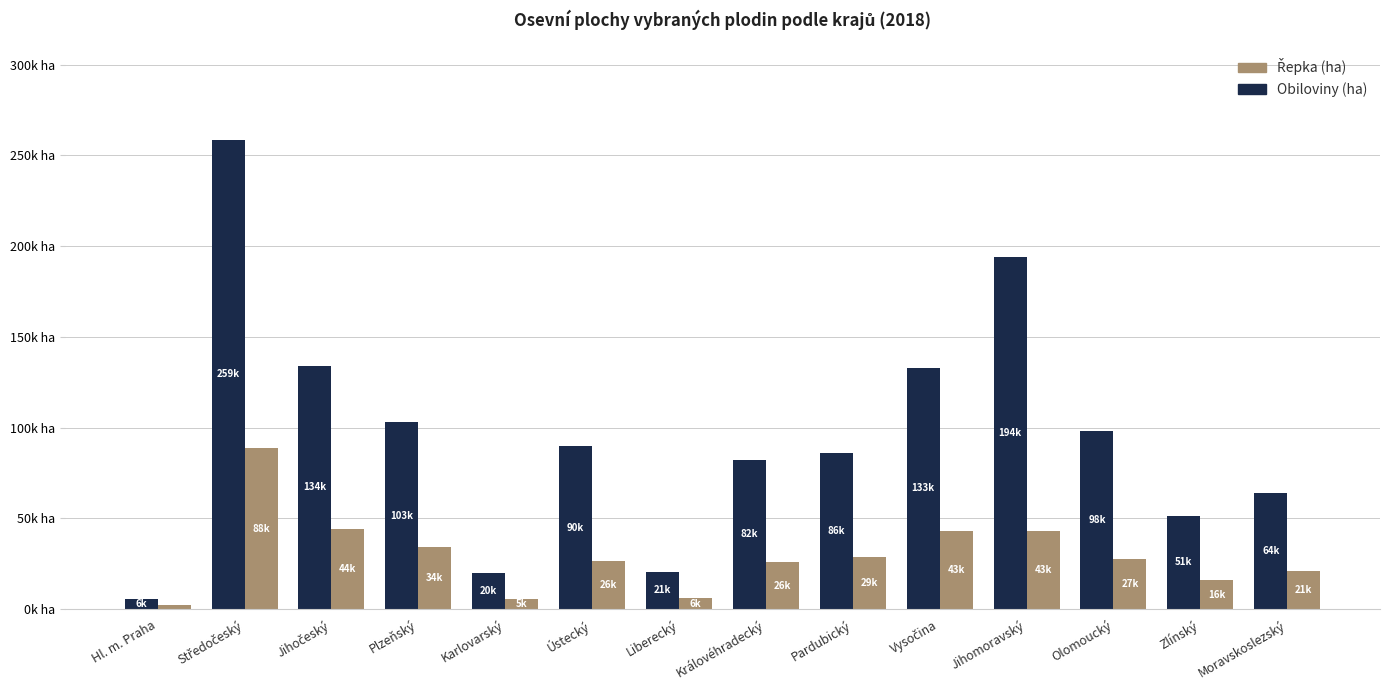

Does the chart contain stacked bars?

No